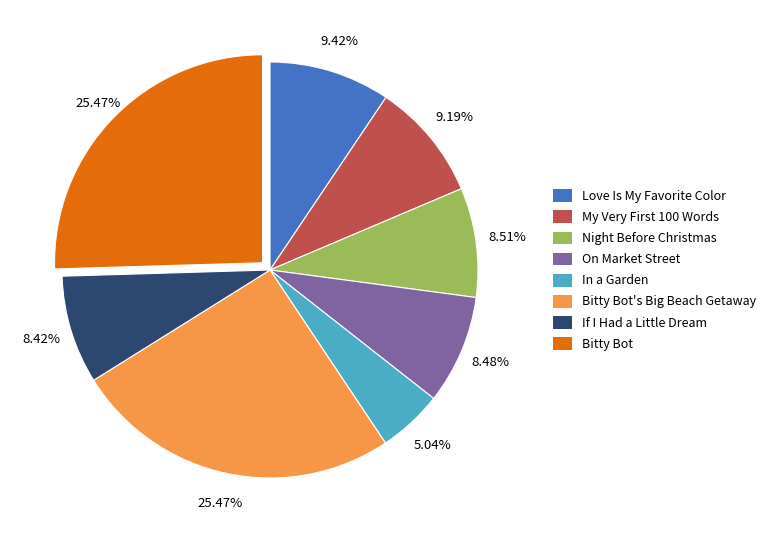

Is there a majority slice in this chart?

No